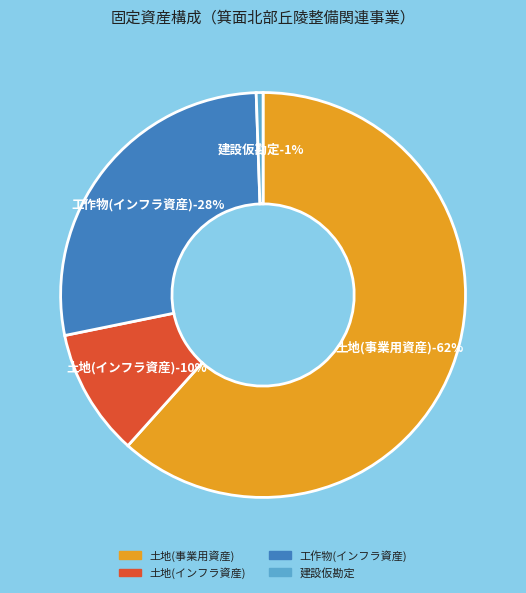

Is the sum of 建設仮勘定 and 土地(事業用資産) greater than half?

Yes